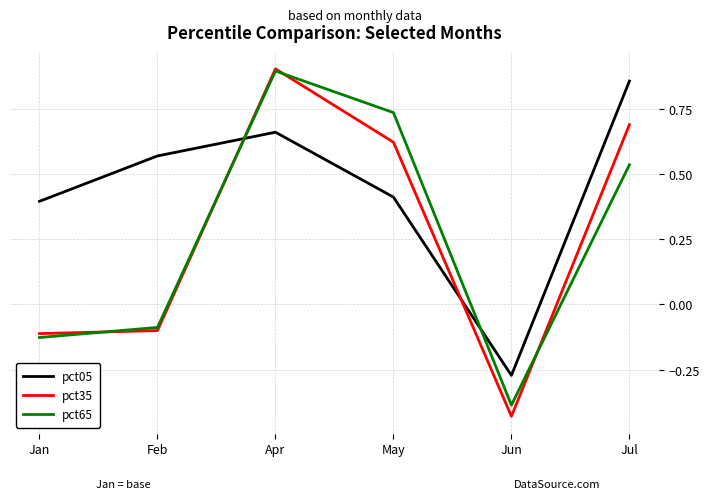

What position from the left is Feb?

2